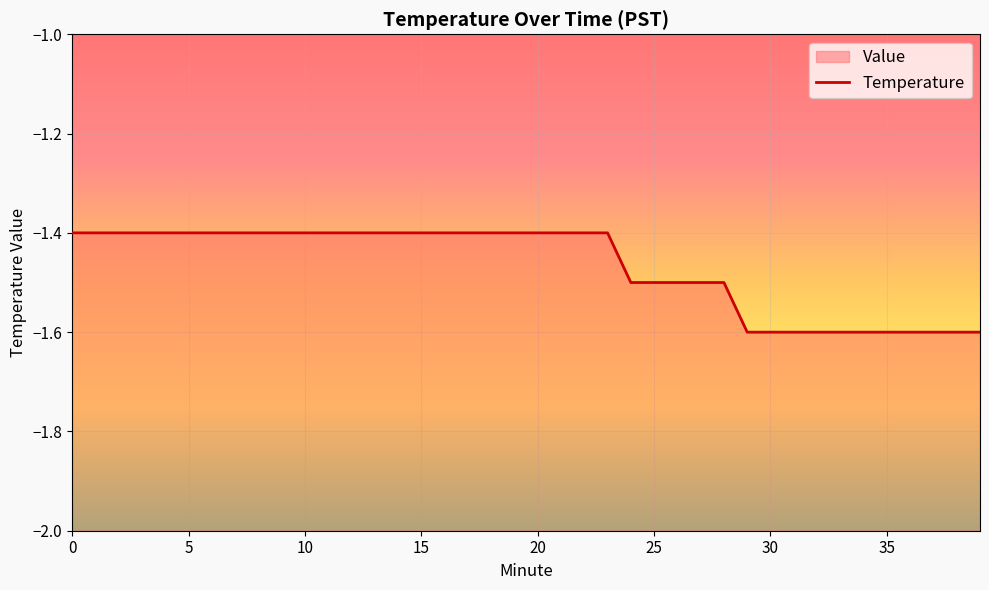

Is it true that the value at 11 is -1.4?

True